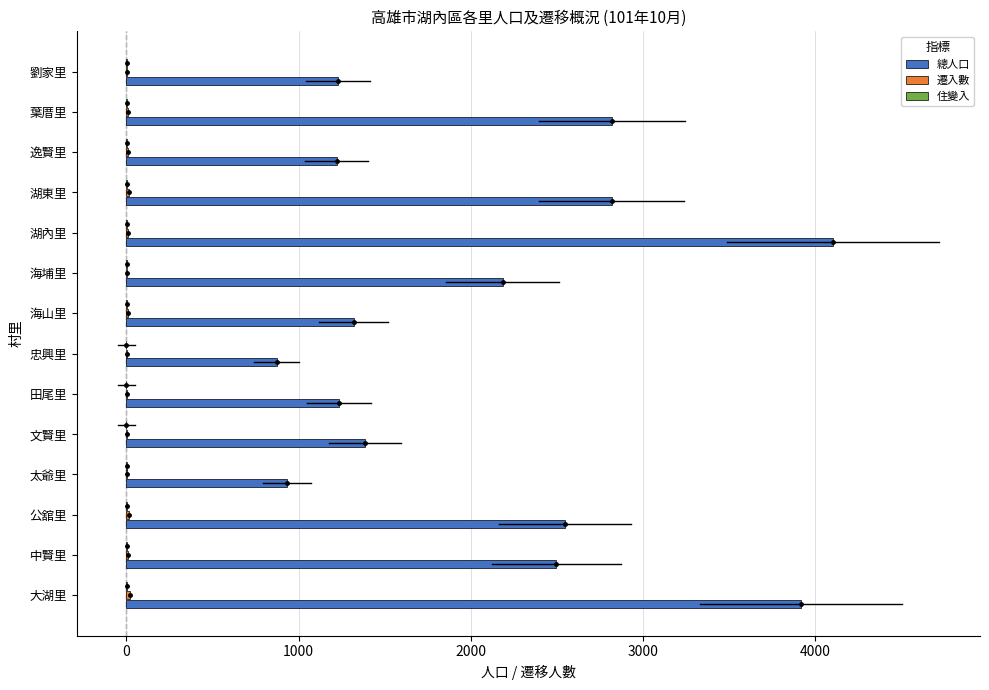

How many series are shown in this chart?

3